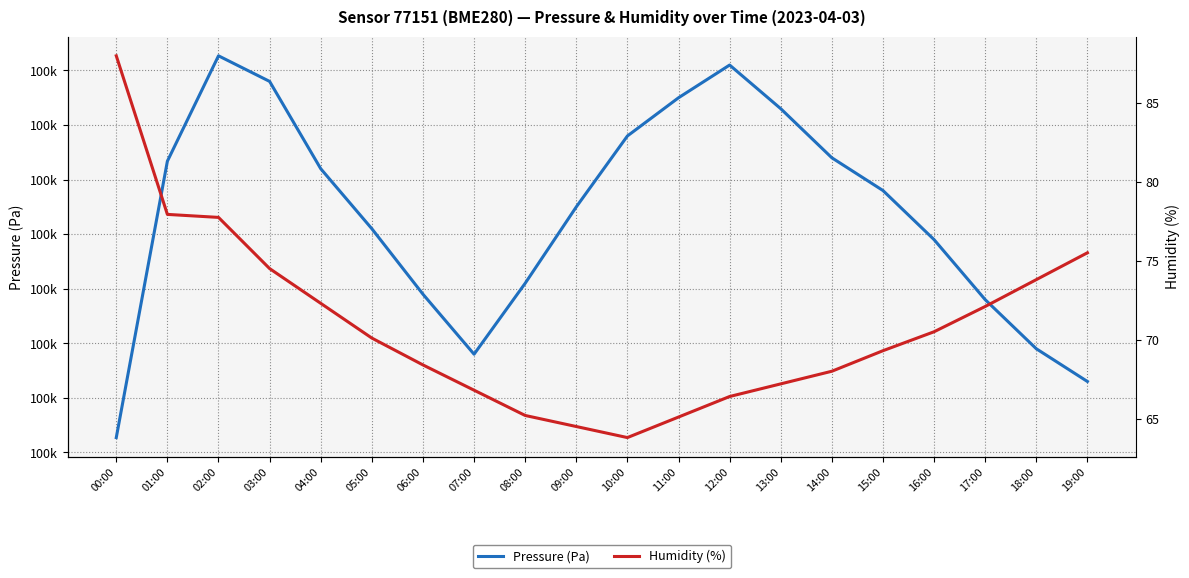

Does the chart have visible grid lines?

Yes